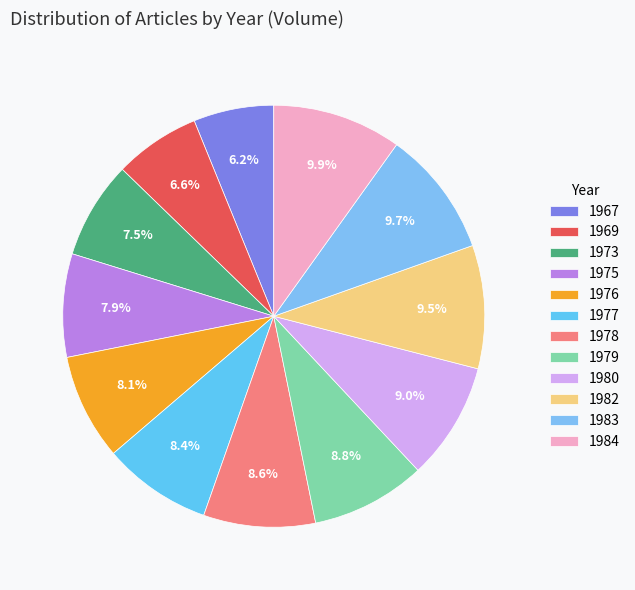

To the nearest percent, what is the difference between the largest and smallest slice percentages?

4%